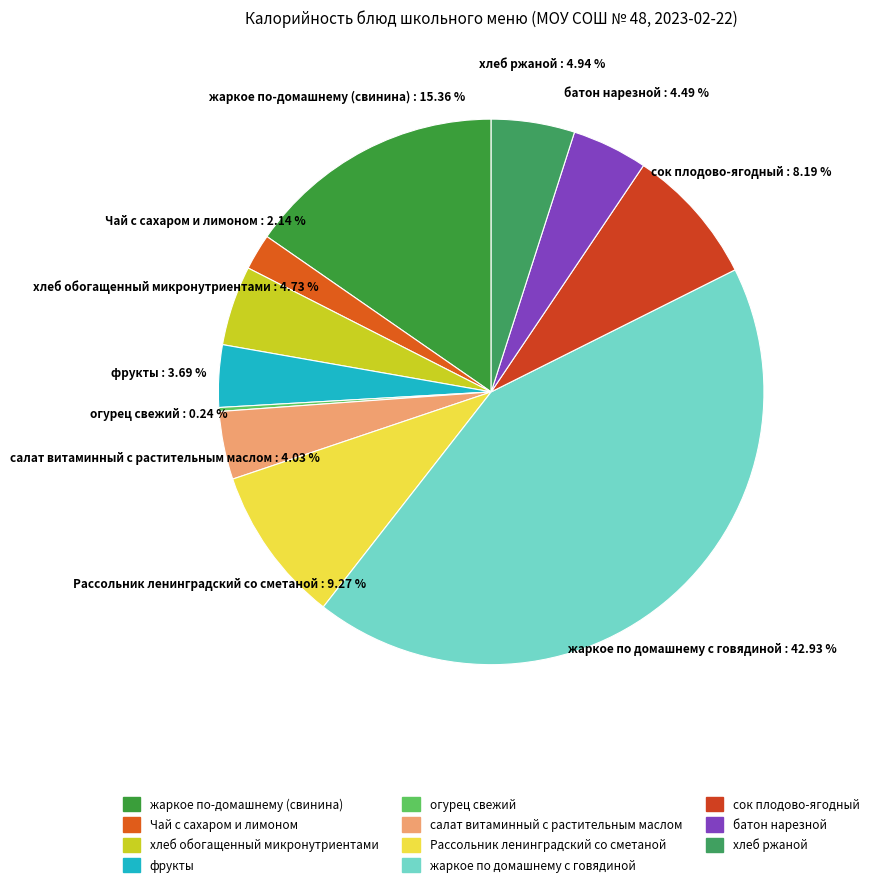

What percentage is NOT represented by Рассольник ленинградский со сметаной?

90.7%